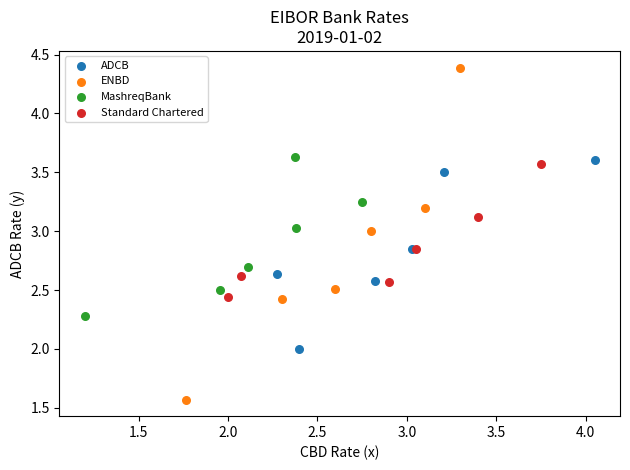

Which series contains the highest Y value?

ENBD